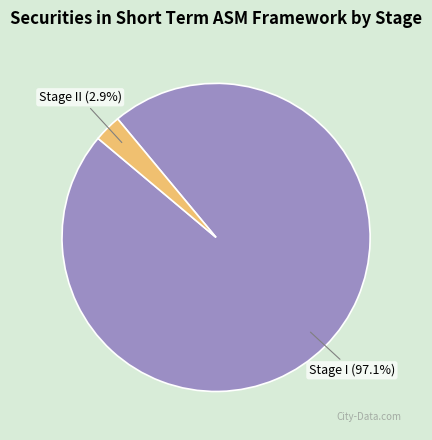

Count the number of slices in the pie.

2